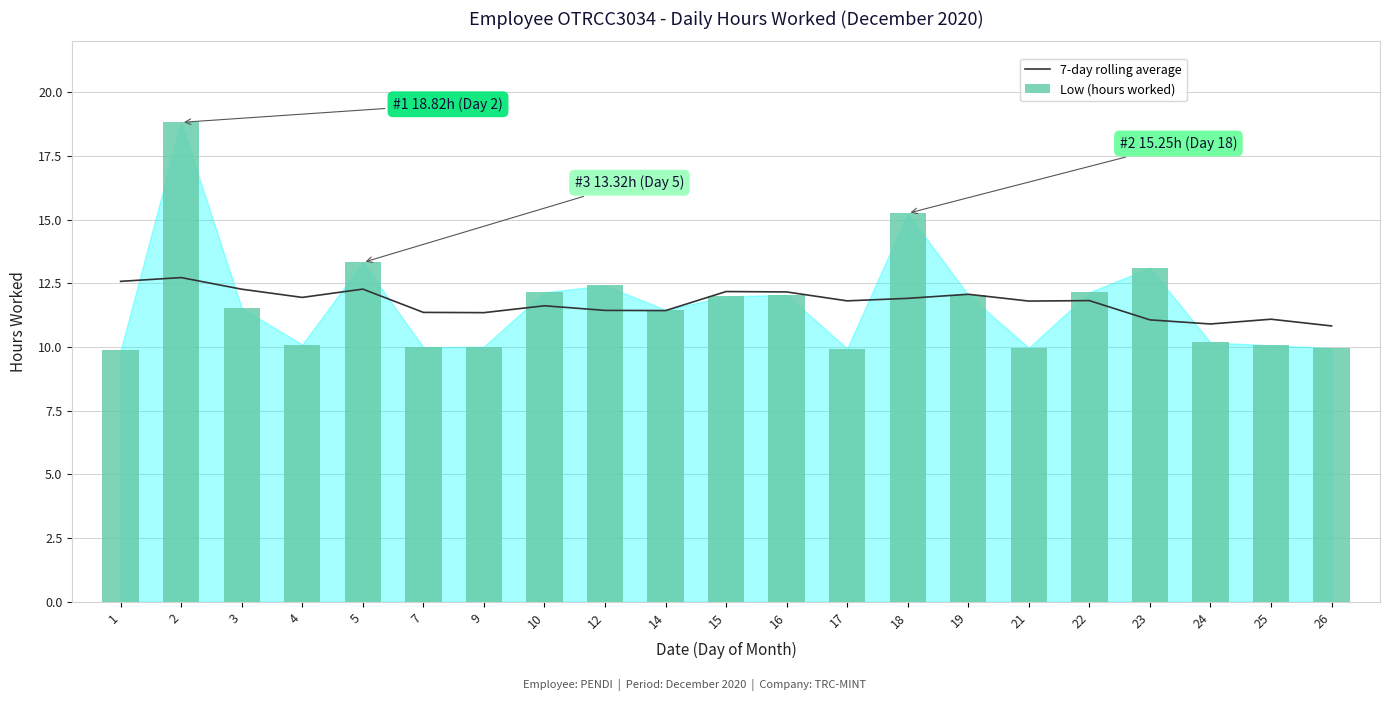

What is the minimum value shown in the chart?

9.9